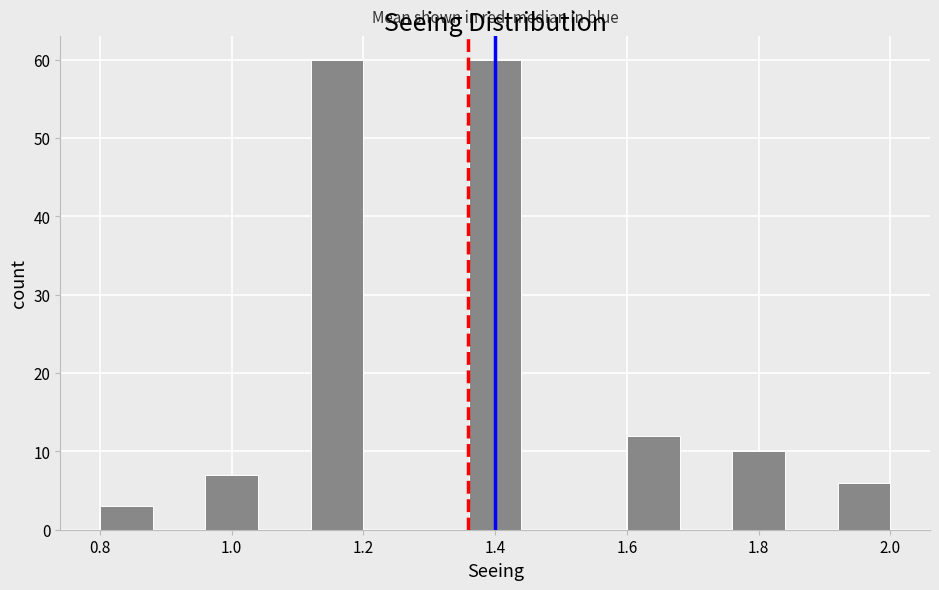

Reading left to right, transcribe this chart: for each bar, give the range it covers on the x-axis and its height. The values are not printed on the chart, so give them approximately, as read against the axis.

0.80 to 0.88: 3
0.88 to 0.96: 0
0.96 to 1.04: 7
1.04 to 1.12: 0
1.12 to 1.20: 60
1.20 to 1.28: 0
1.28 to 1.36: 0
1.36 to 1.44: 60
1.44 to 1.52: 0
1.52 to 1.60: 0
1.60 to 1.68: 12
1.68 to 1.76: 0
1.76 to 1.84: 10
1.84 to 1.92: 0
1.92 to 2.00: 6